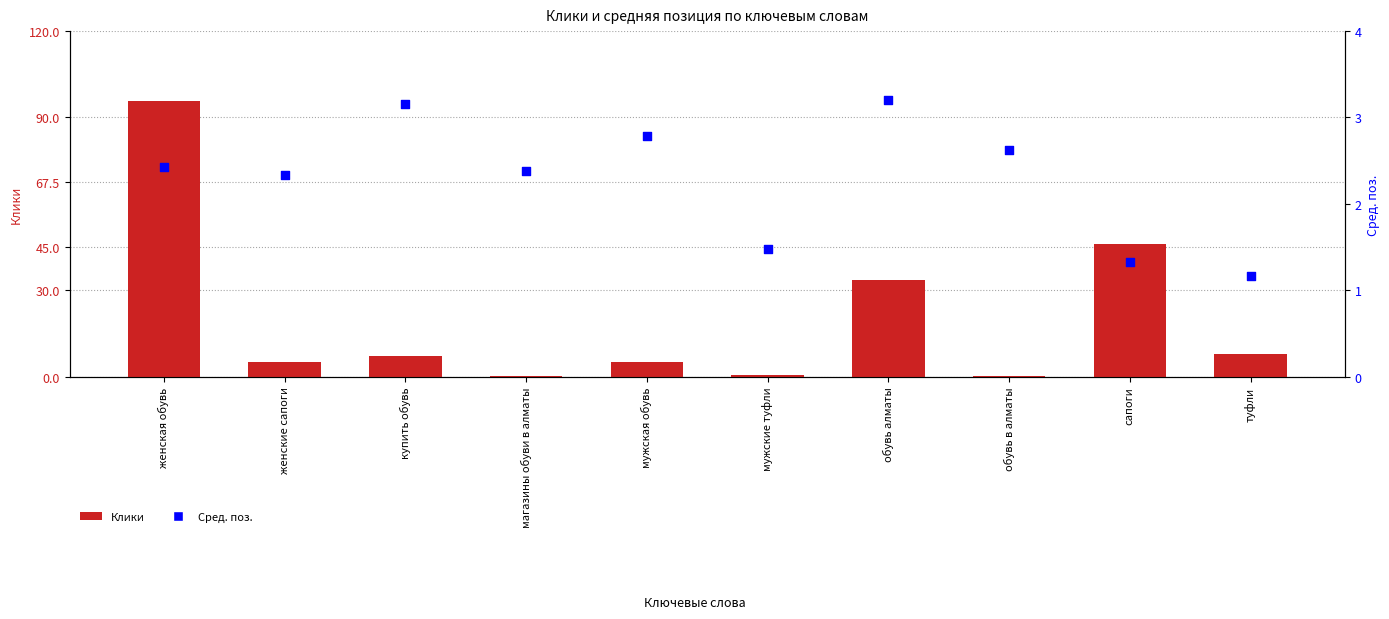

Which series reaches the minimum Y coordinate?

Клики